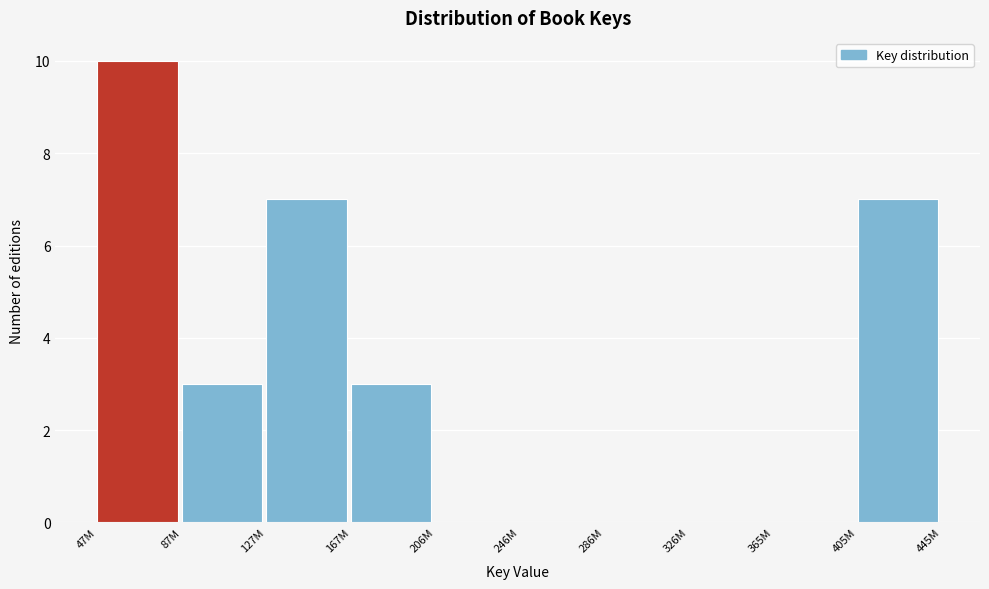

Reading right to left, transcribe all the data shown in this chart.

405M=7	365M=0	326M=0	286M=0	246M=0	206M=0	167M=3	127M=7	87M=3	47M=10